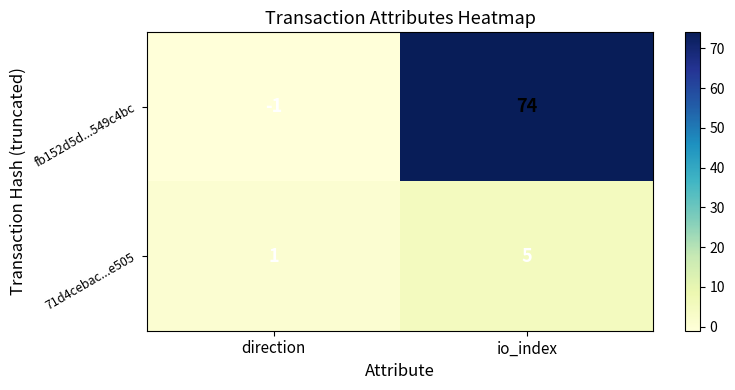

What is the sum of all 71d4cebac...e505 values?

6